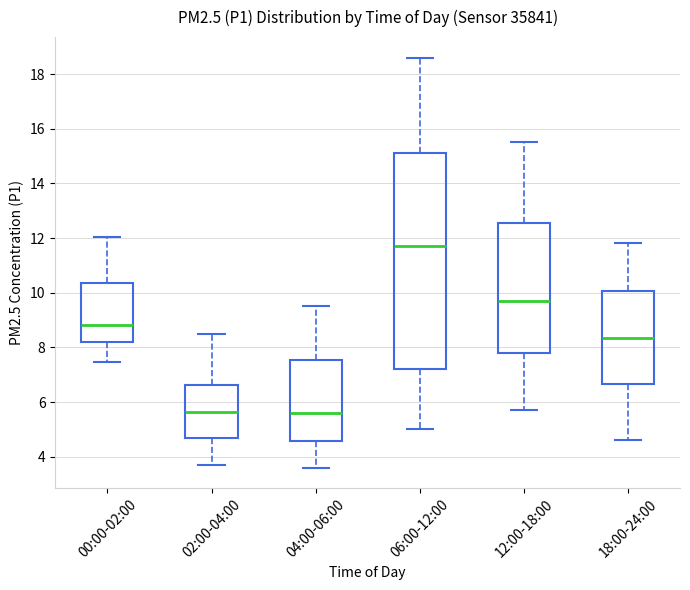

Reading left to right, read every box against the y-axis: the position of its median line, the range the box covers, and the ends of its whiskers. The values are not printed on the chart, so give them approximately, as read against the axis.

00:00-02:00: median 8.8, box 8.2 to 10.4, whiskers 7.4 to 12.0
02:00-04:00: median 5.6, box 4.6 to 6.6, whiskers 3.8 to 8.6
04:00-06:00: median 5.6, box 4.6 to 7.6, whiskers 3.6 to 9.6
06:00-12:00: median 11.8, box 7.2 to 15.2, whiskers 5.0 to 18.6
12:00-18:00: median 9.8, box 7.8 to 12.6, whiskers 5.8 to 15.6
18:00-24:00: median 8.4, box 6.6 to 10.0, whiskers 4.6 to 11.8